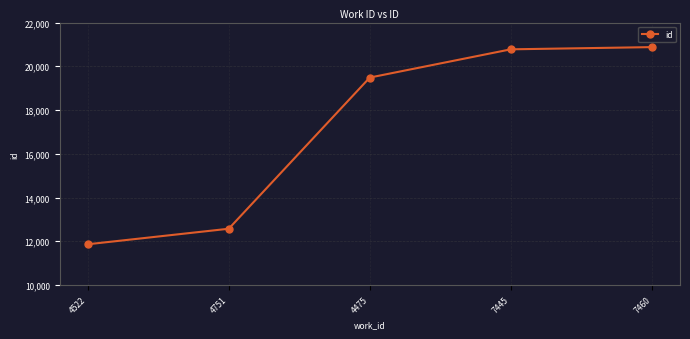

What is the change in value from 4751 to 7445?

+8203